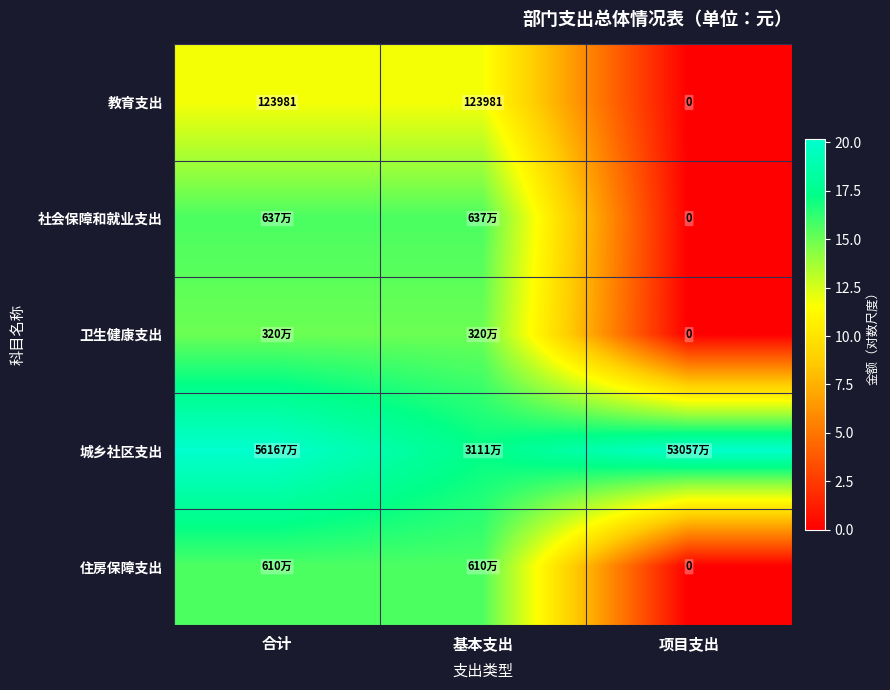

Read the 社会保障和就业支出 value at 基本支出.

15.7